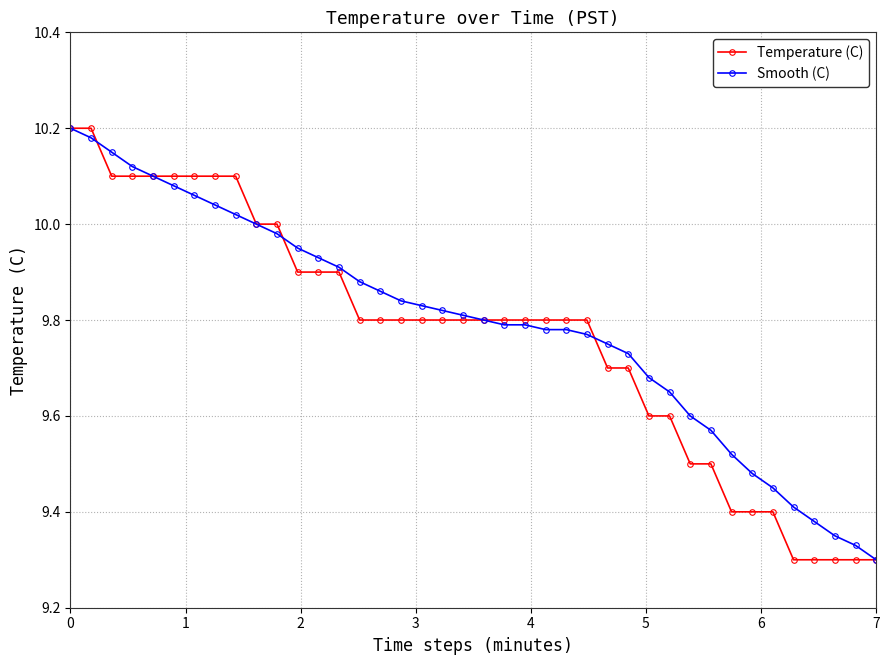

At how many categories does at least one series exceed 9?

40